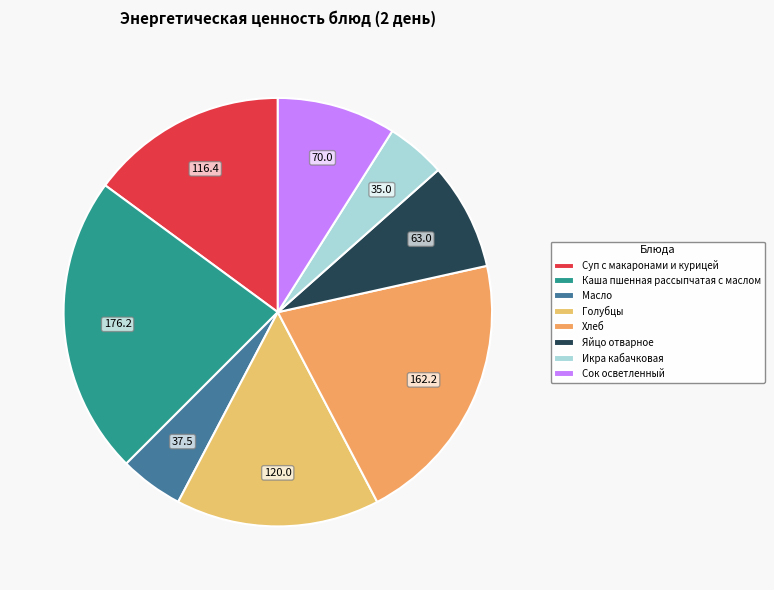

Does Яйцо отварное represent more than half of the total?

No